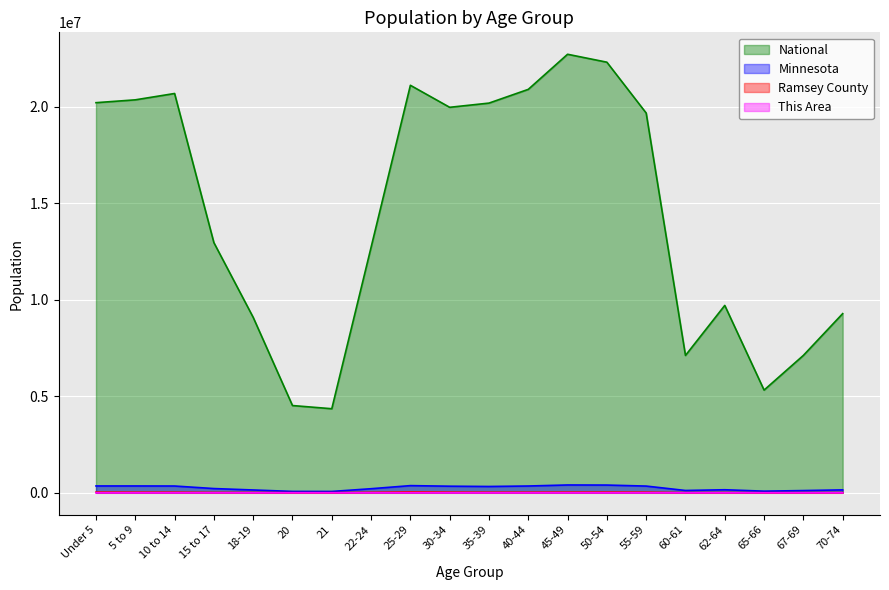

What is the label of the 16th point from the right?

18-19